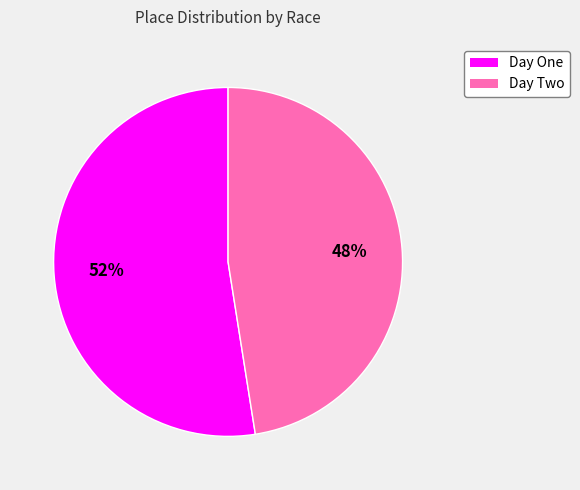

To the nearest percent, what is the average slice percentage?

50%